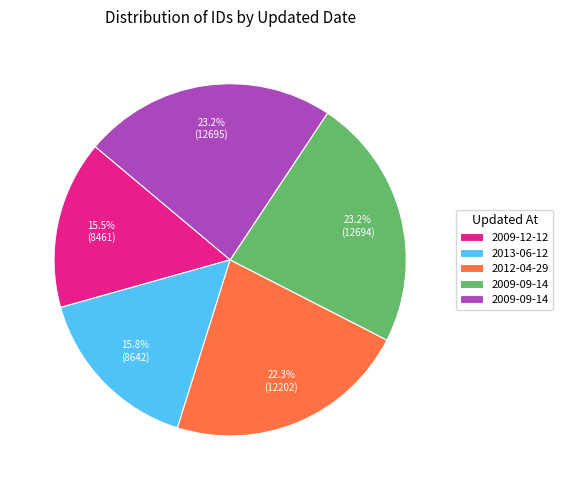

Does any single category account for the majority?

No